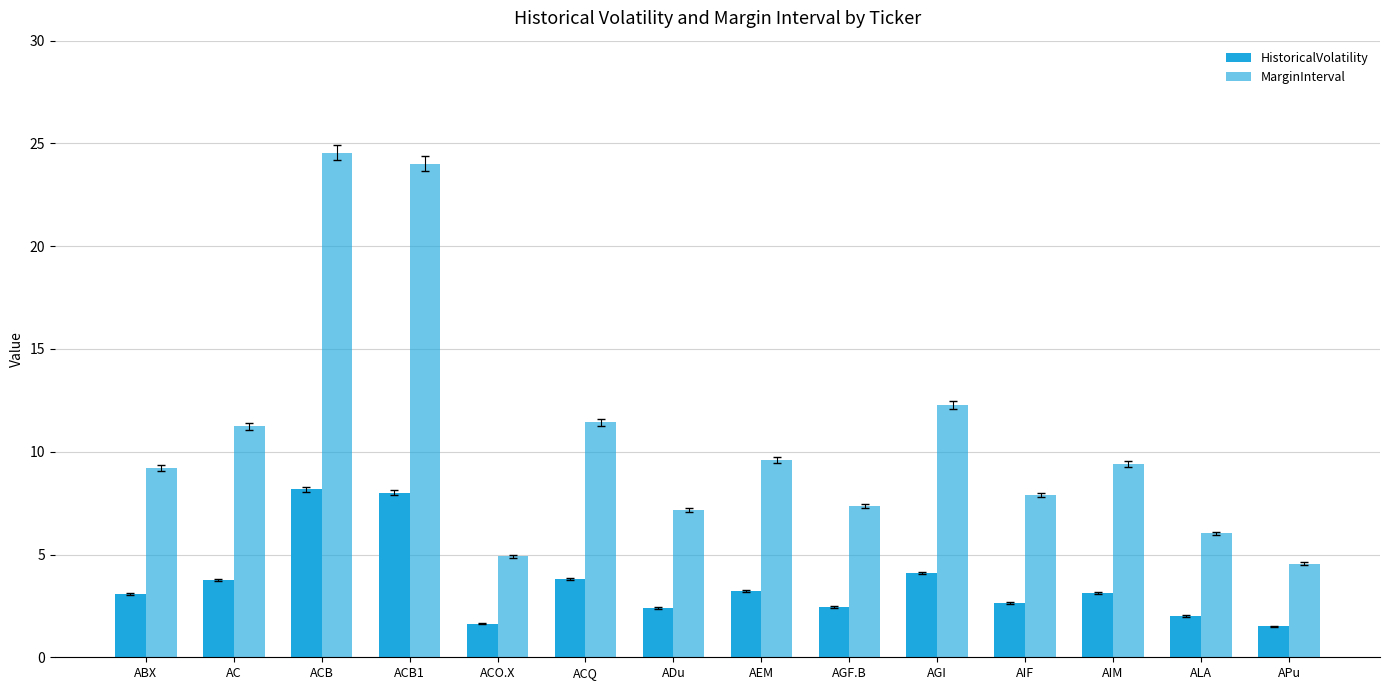

List the series in order of their overall mean, lowest first.

HistoricalVolatility, MarginInterval